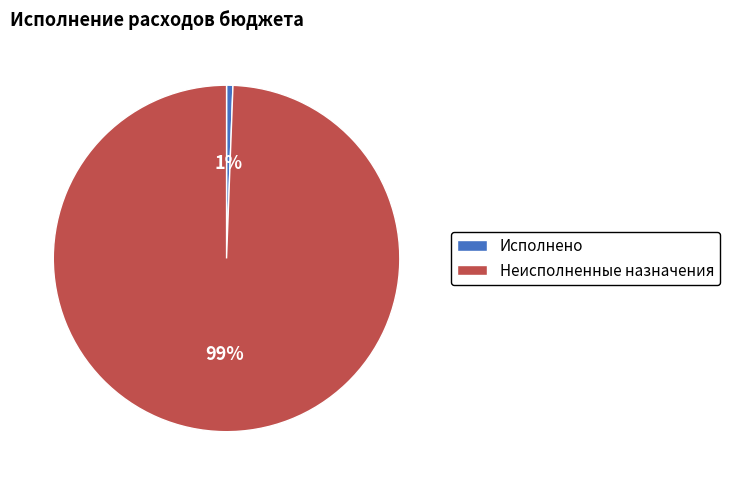

Rank the categories by value from highest to lowest.

Неисполненные назначения, Исполнено